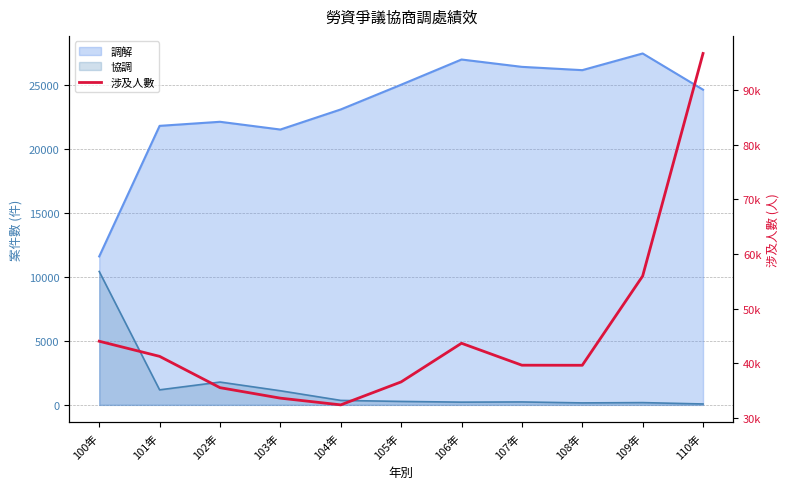

Approximately how many times larger is the value at 110年 compared to 103年?

2.9